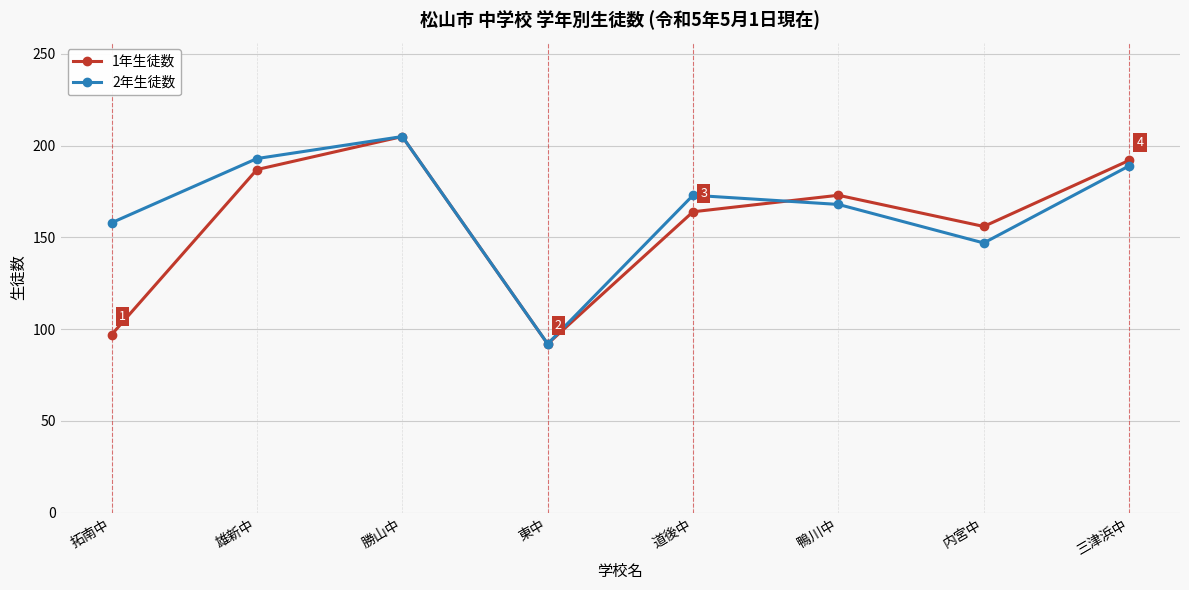

Is it true that 1年生徒数 equals 192 at 三津浜中?

True